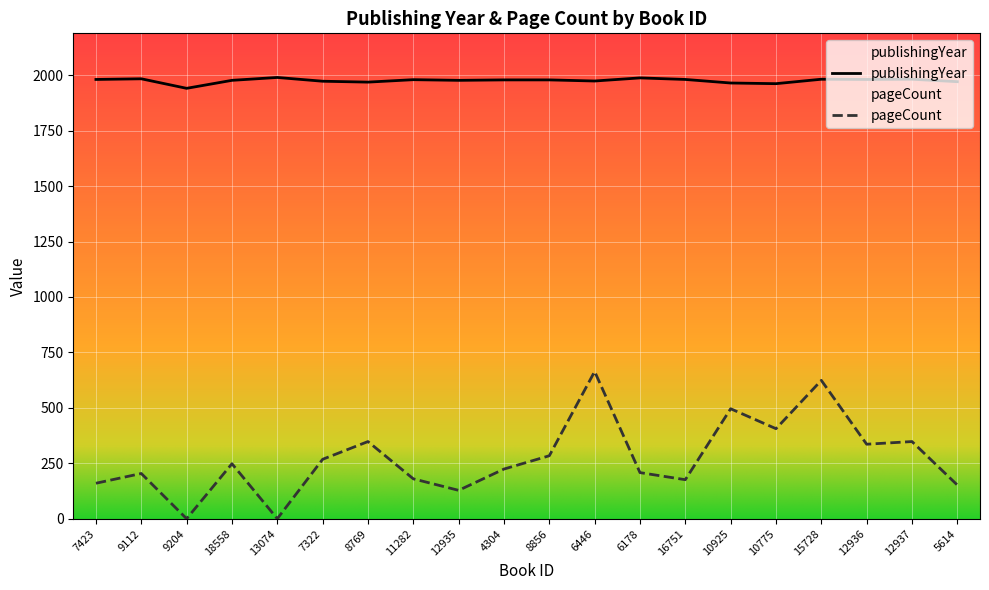

What is the value of the pageCount point at the 12th from the left?

664